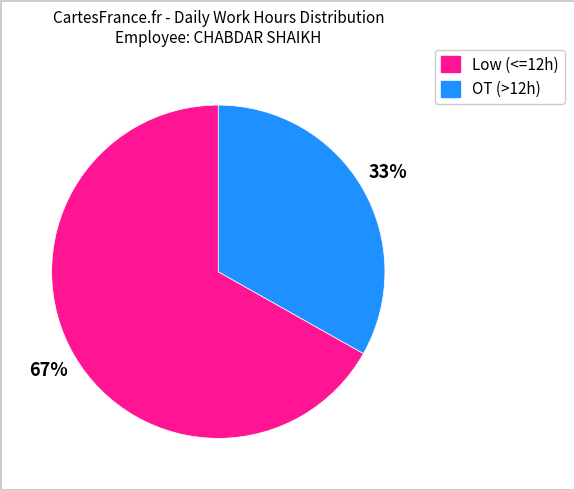

To the nearest percent, what is the average slice percentage?

50%